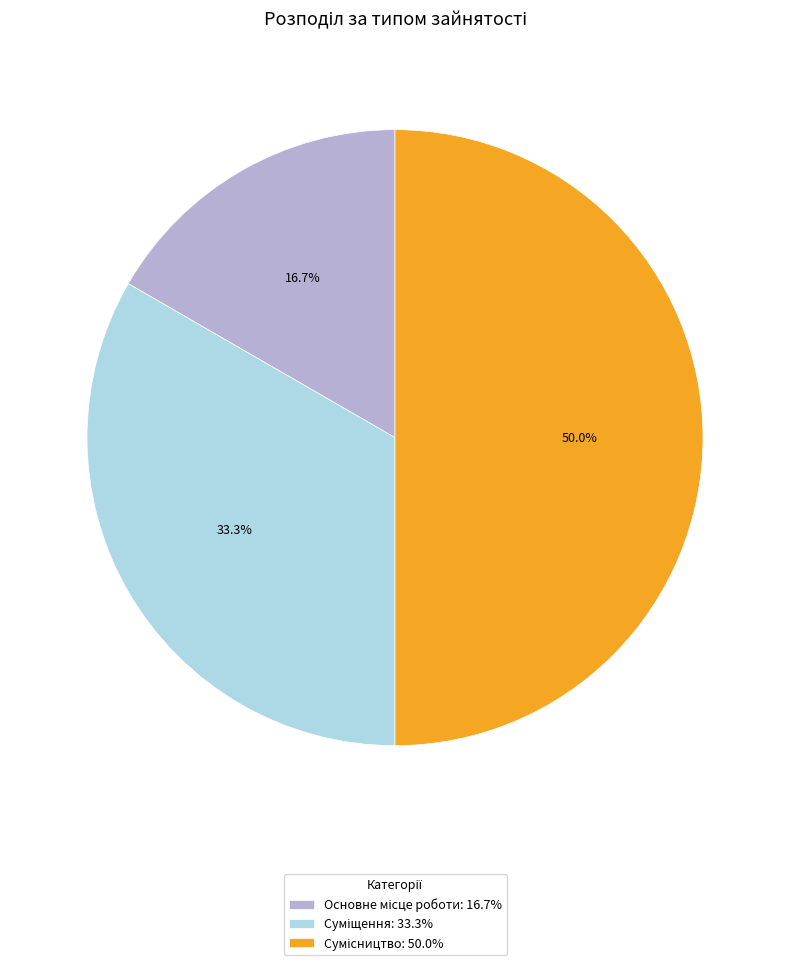

Is the sum of Суміщення and Сумісництво greater than half?

Yes